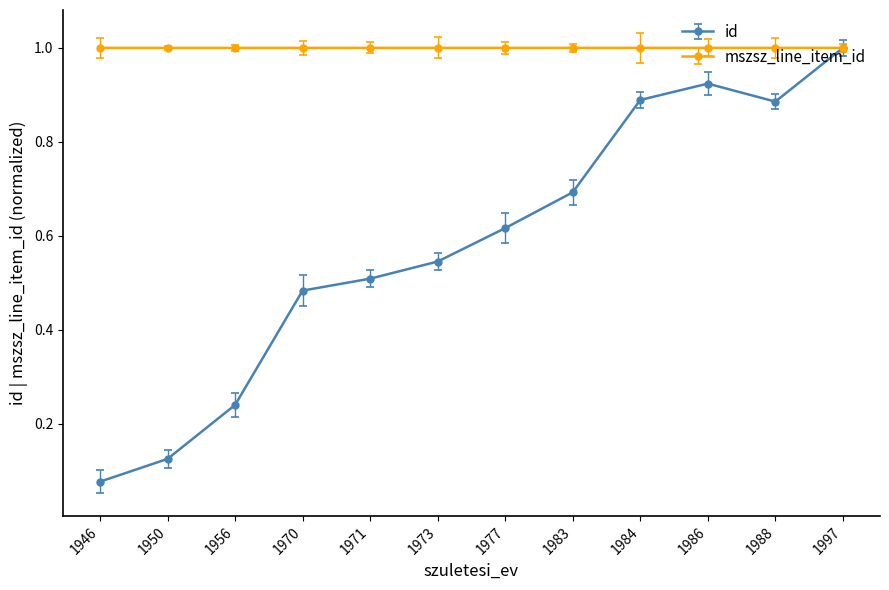

Which series has the largest total across all categories?

mszsz_line_item_id